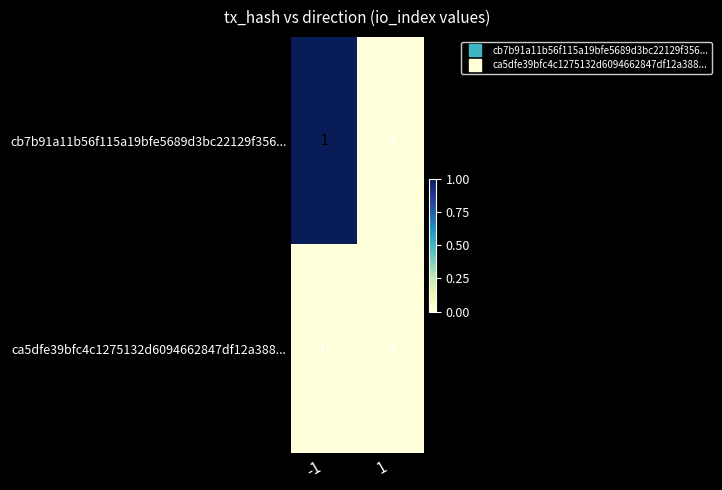

At -1, list the series in order from largest to smallest.

cb7b91a11b56f115a19bfe5689d3bc22129f356..., ca5dfe39bfc4c1275132d6094662847df12a388...